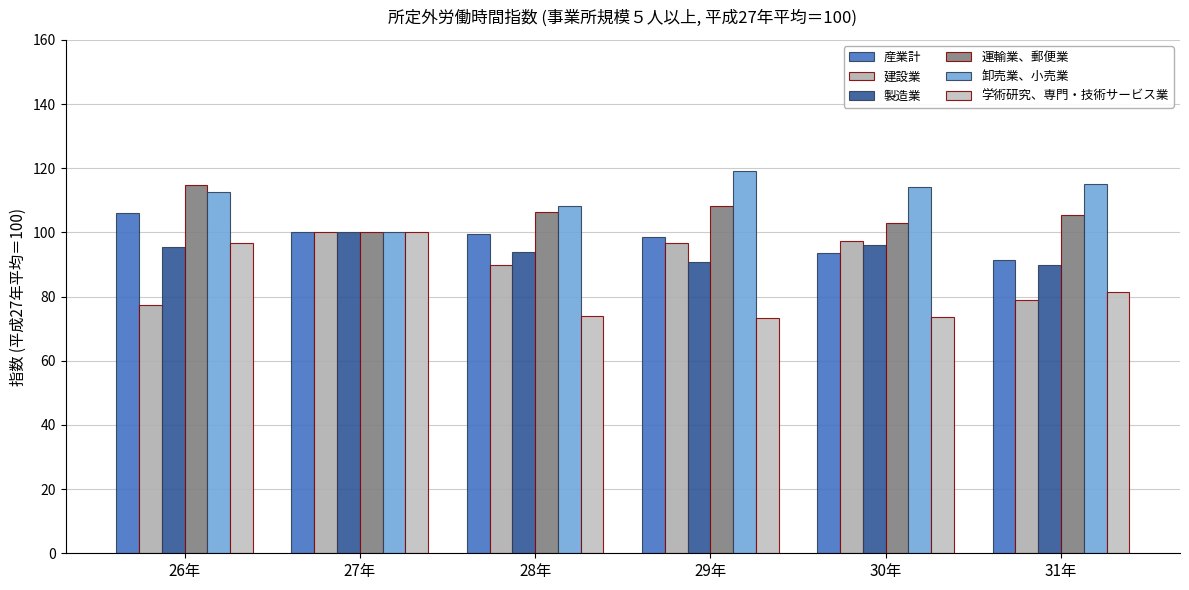

What is the lowest value of the 運輸業、郵便業 series?

100.0